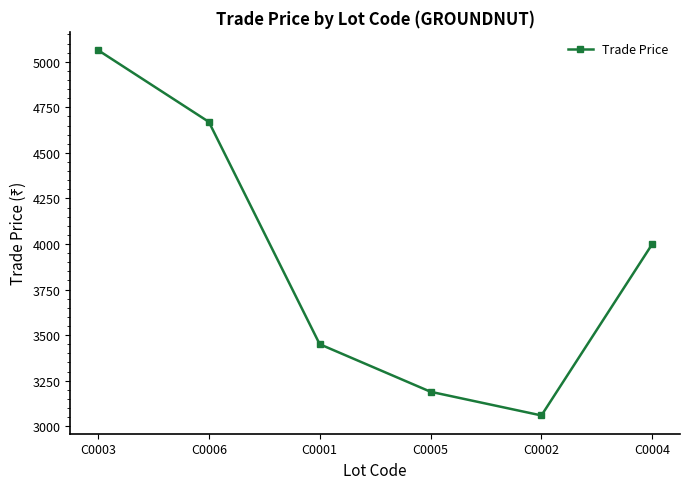

The value at C0001 is 5500.1. True or false?

False